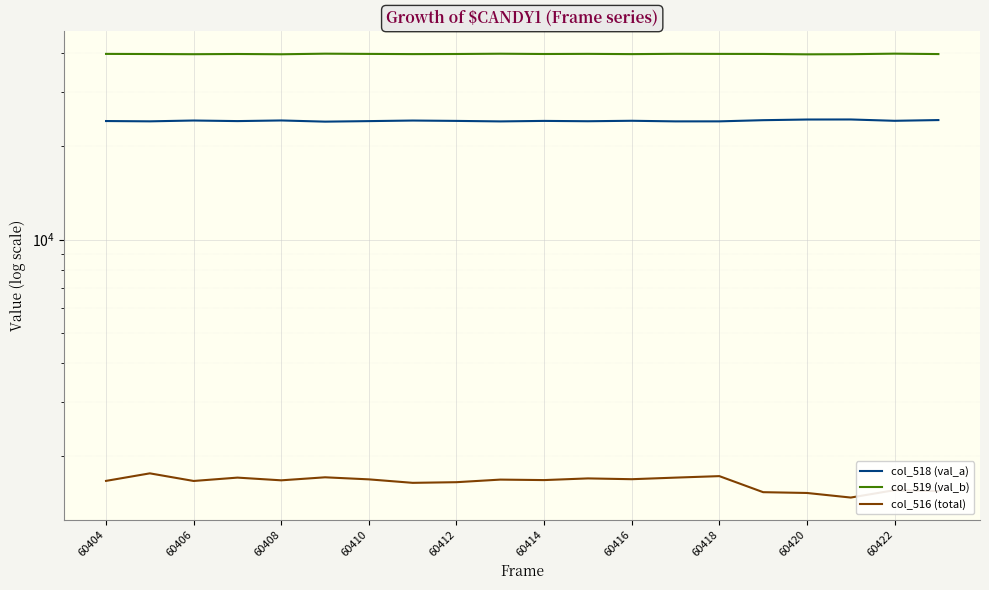

True or false: col_518 (val_a) and col_516 (total) cross at least once.

False